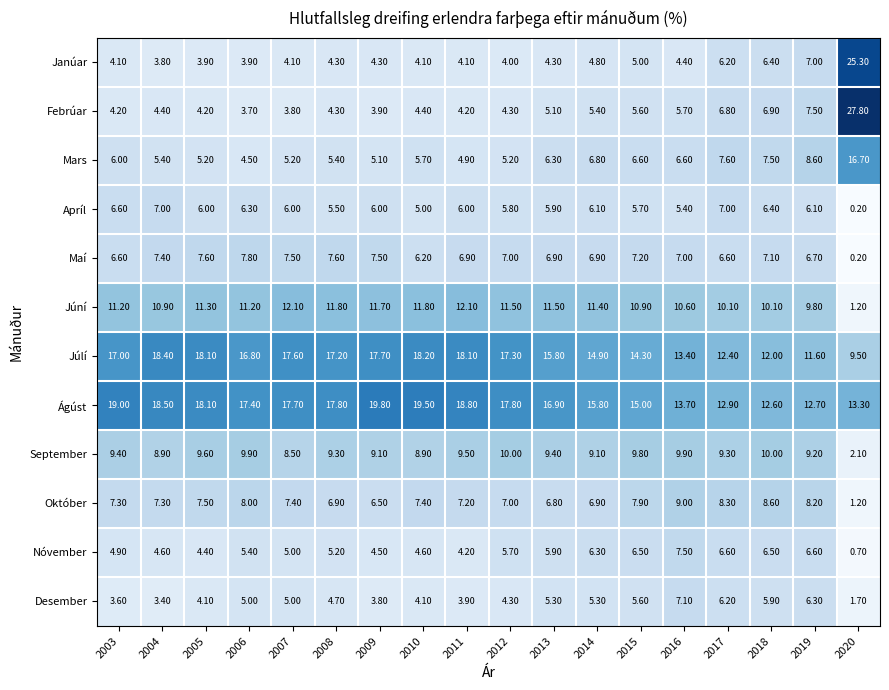

What is the greatest value displayed?

27.8